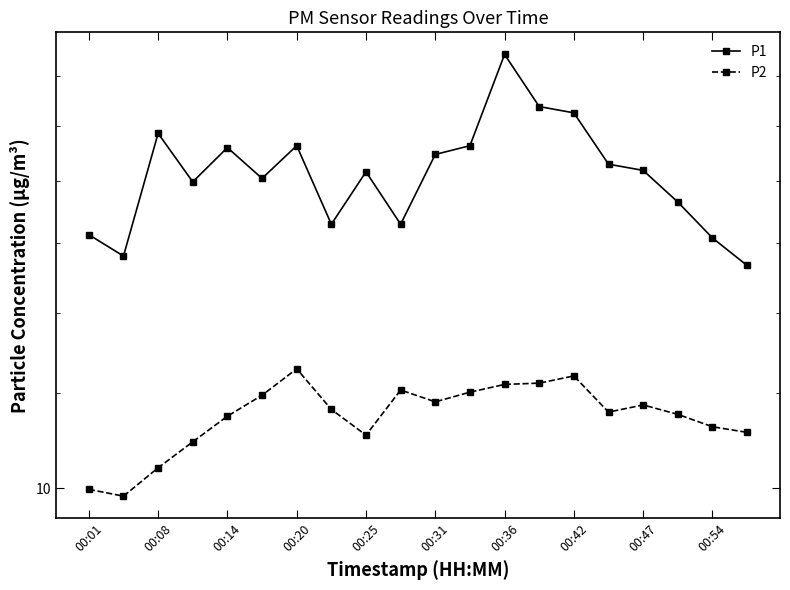

True or false: P2 and P1 intersect in this chart.

False